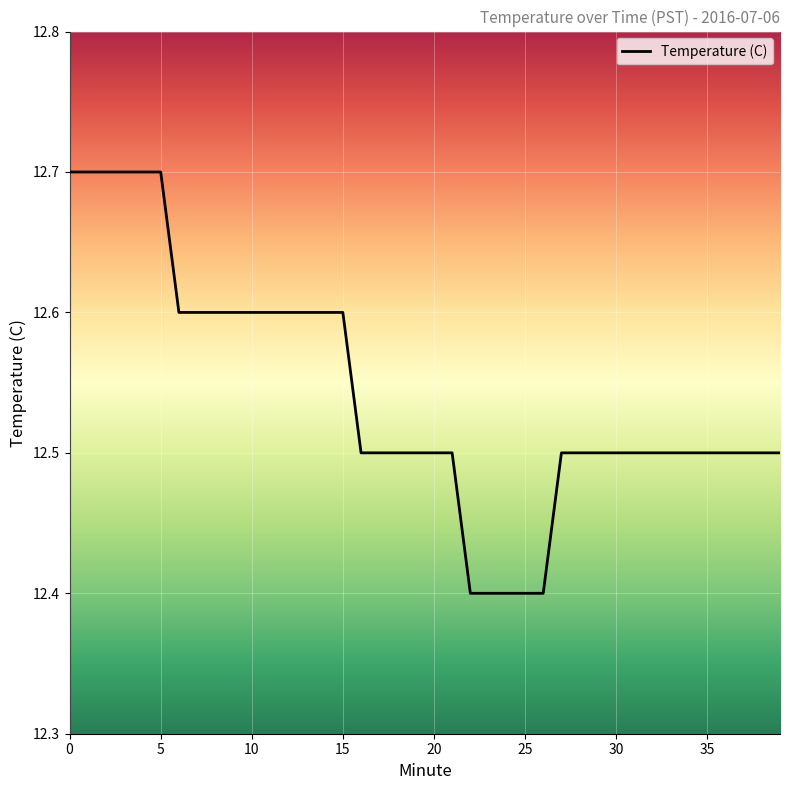

What is the minimum value shown in the chart?

12.4